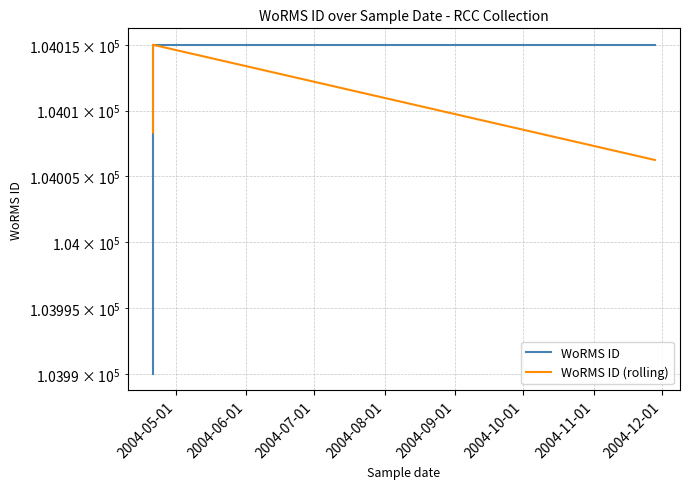

True or false: WoRMS ID and WoRMS ID (rolling) intersect in this chart.

False